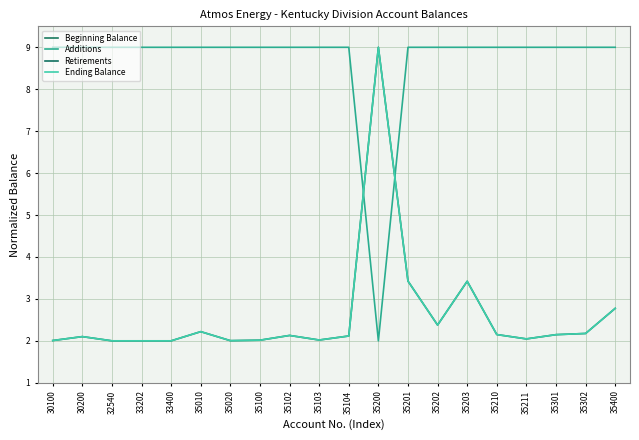

How many data points does each series have?

20